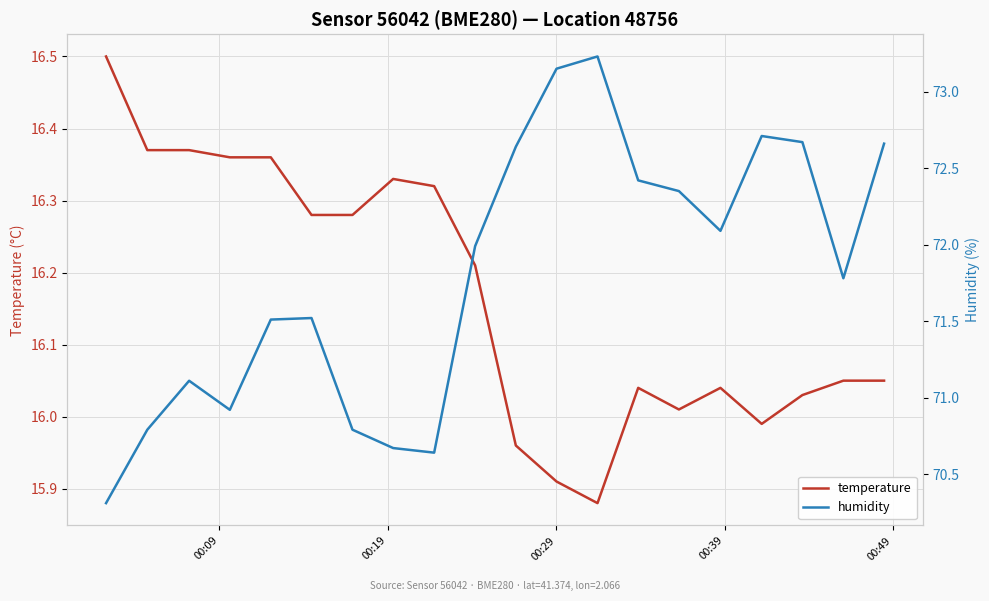

How many data points does each series have?

20